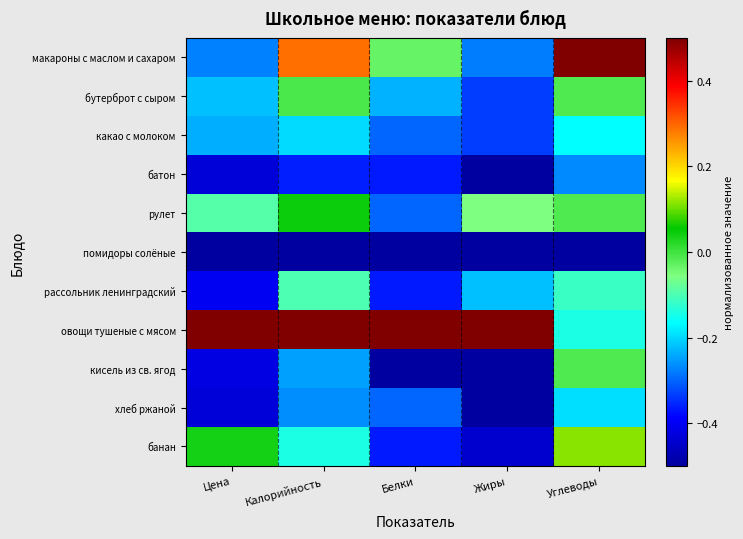

Count the number of data series in this chart.

11